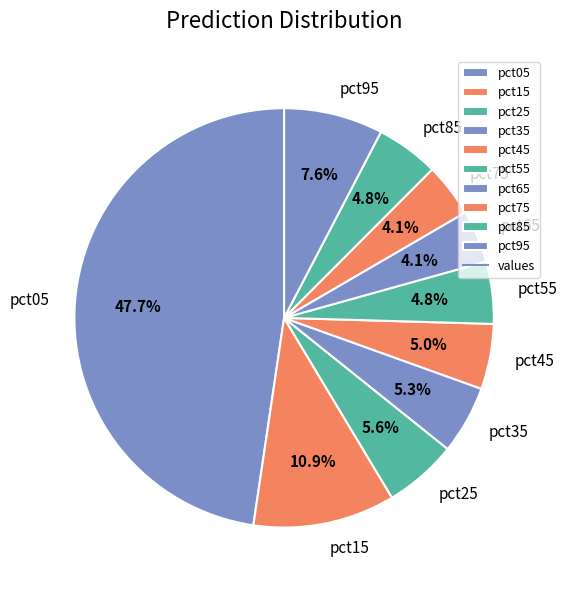

To the nearest percent, what is the average slice percentage?

10%